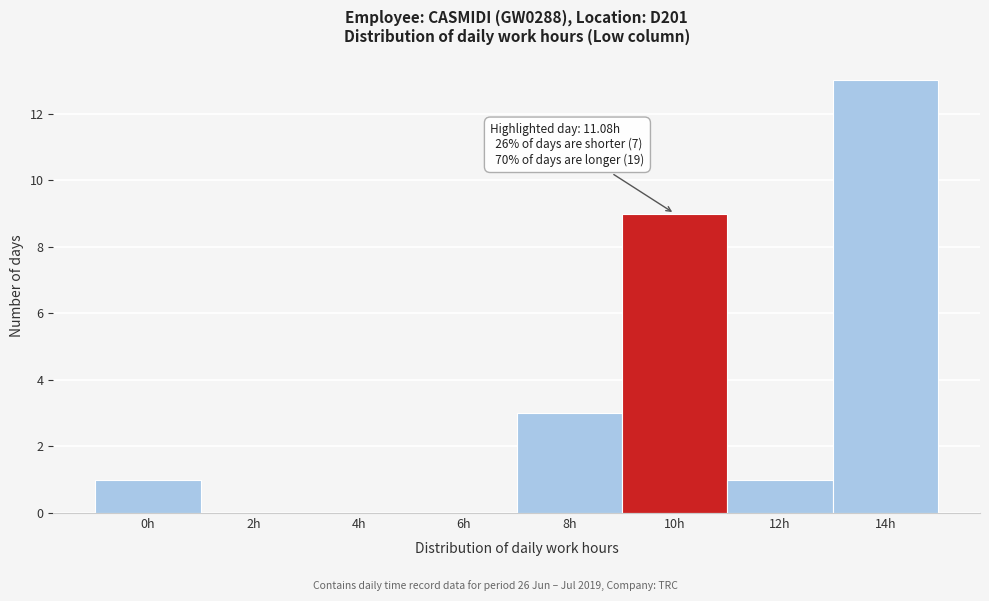

Reading left to right, transcribe all the data shown in this chart.

0h=1	2h=0	4h=0	6h=0	8h=3	10h=9	12h=1	14h=13